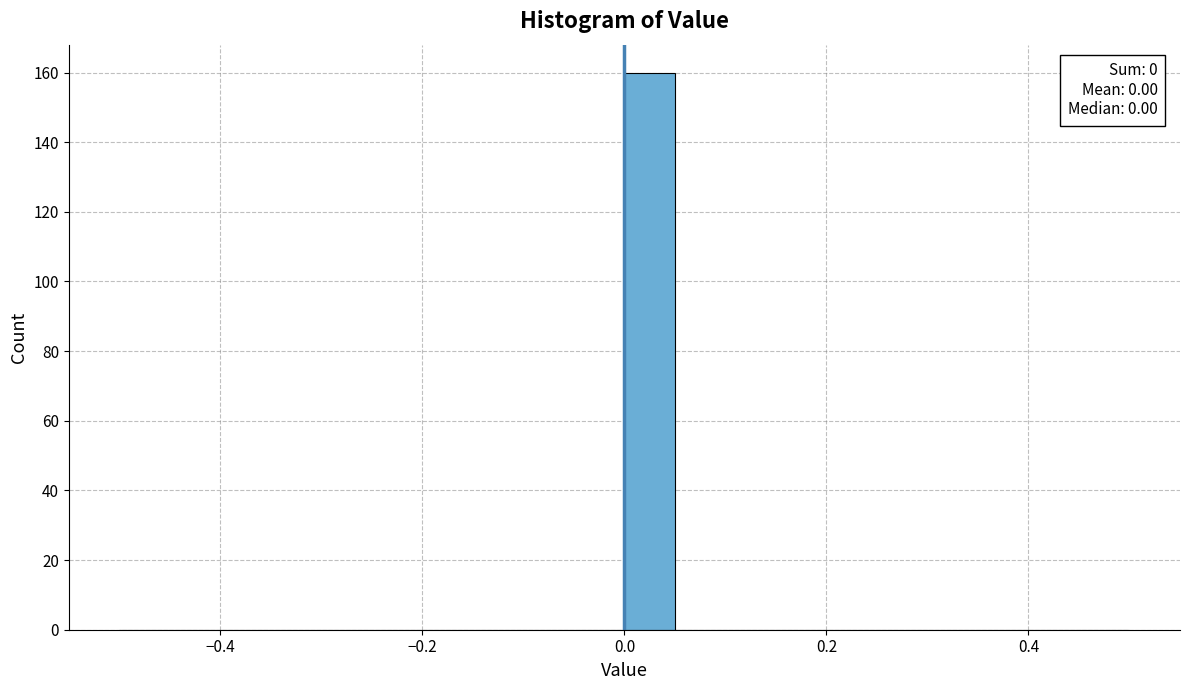

Around what value on the x-axis is the tallest bar? Give the approximate position of its centre, as read against the axis.

0.02